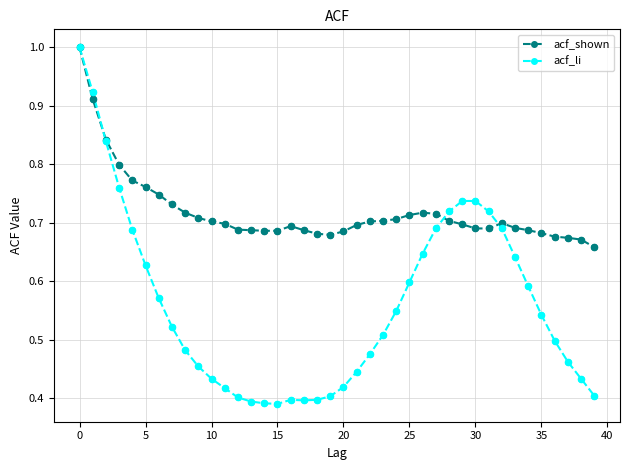

At how many categories does at least one series exceed 0?

40